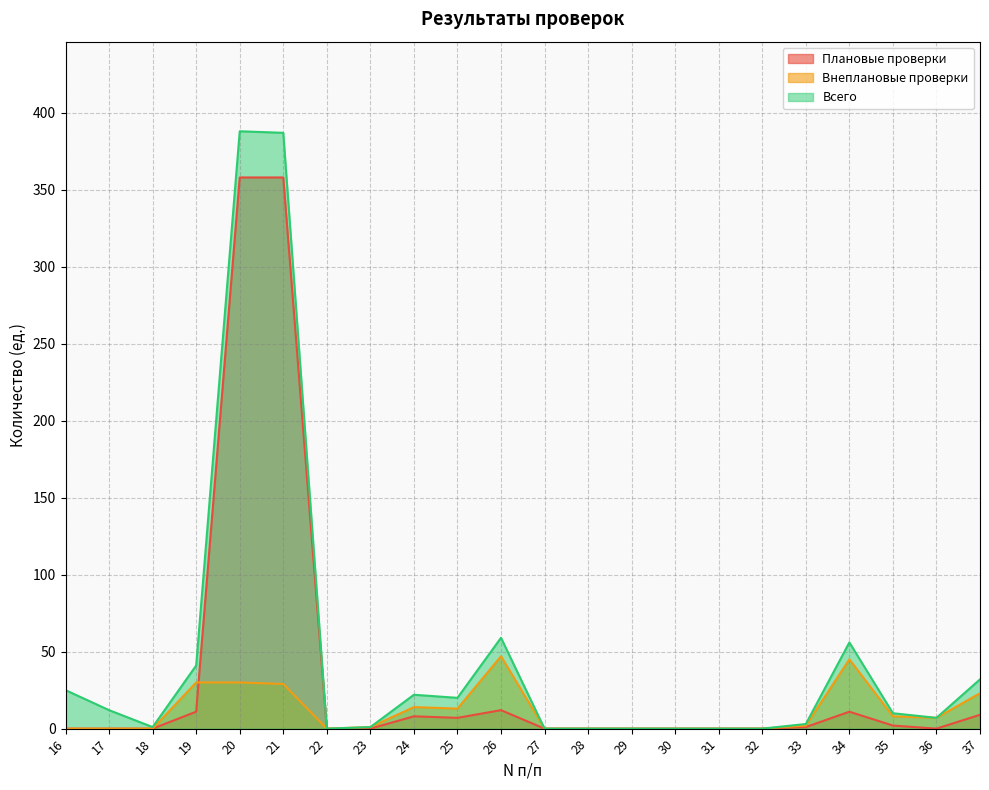

Which series has the largest range (max minus min)?

Всего